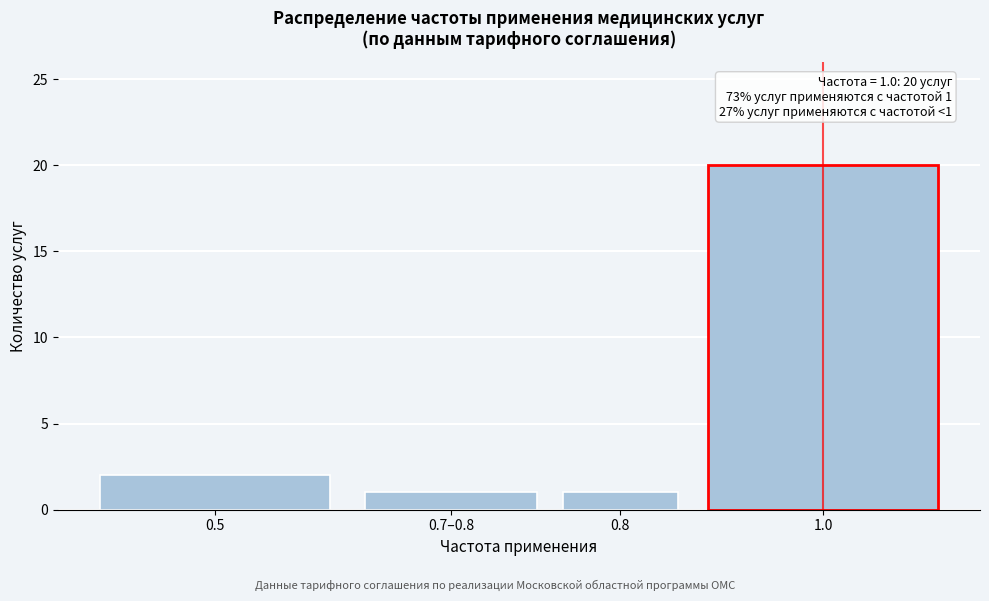

Reading left to right, extract all data points from this chart.

2	1	1	20